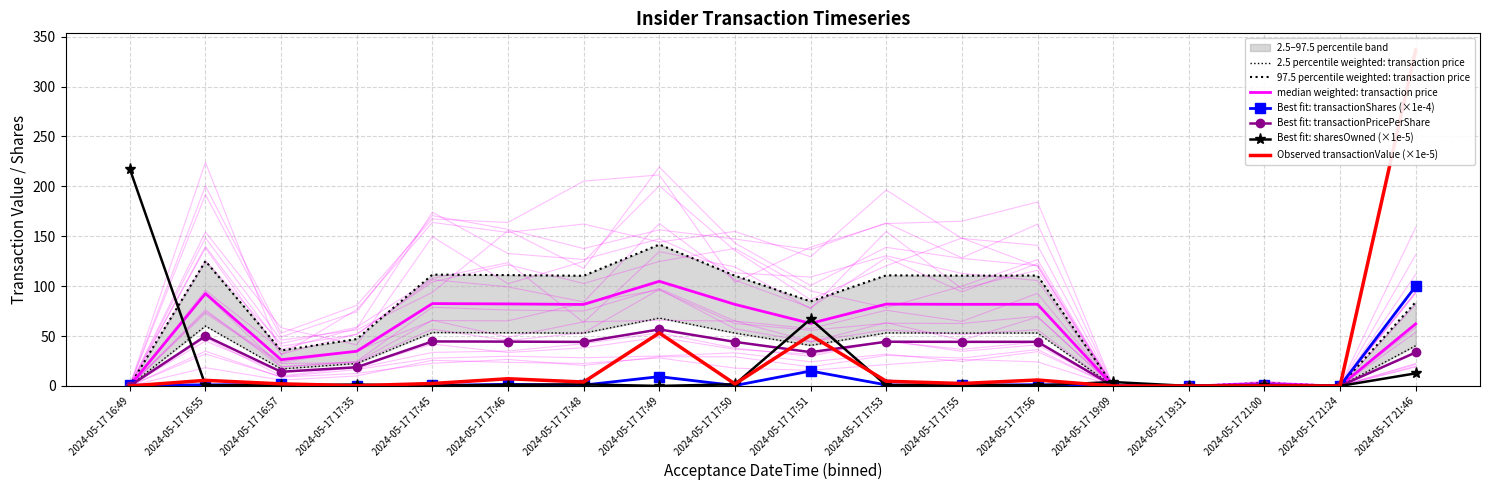

Between 2024-05-17 17:46 and 2024-05-17 17:53, which series saw the biggest shift?

transactionValue